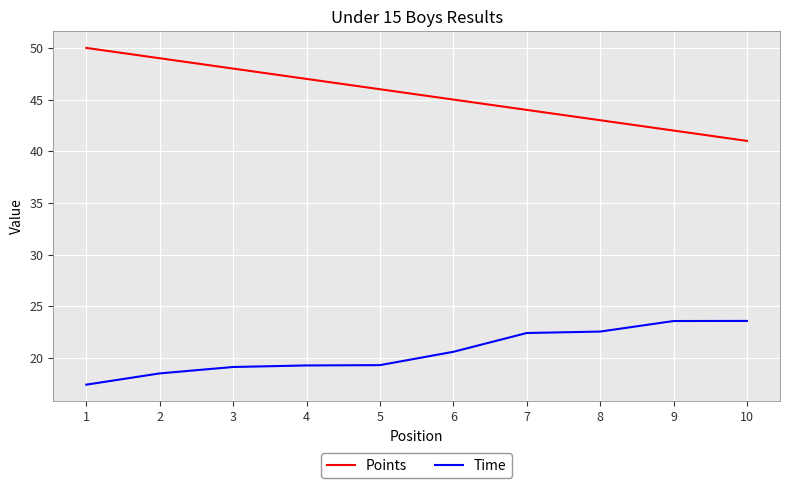

Which category has the lowest value in the Points series?

10